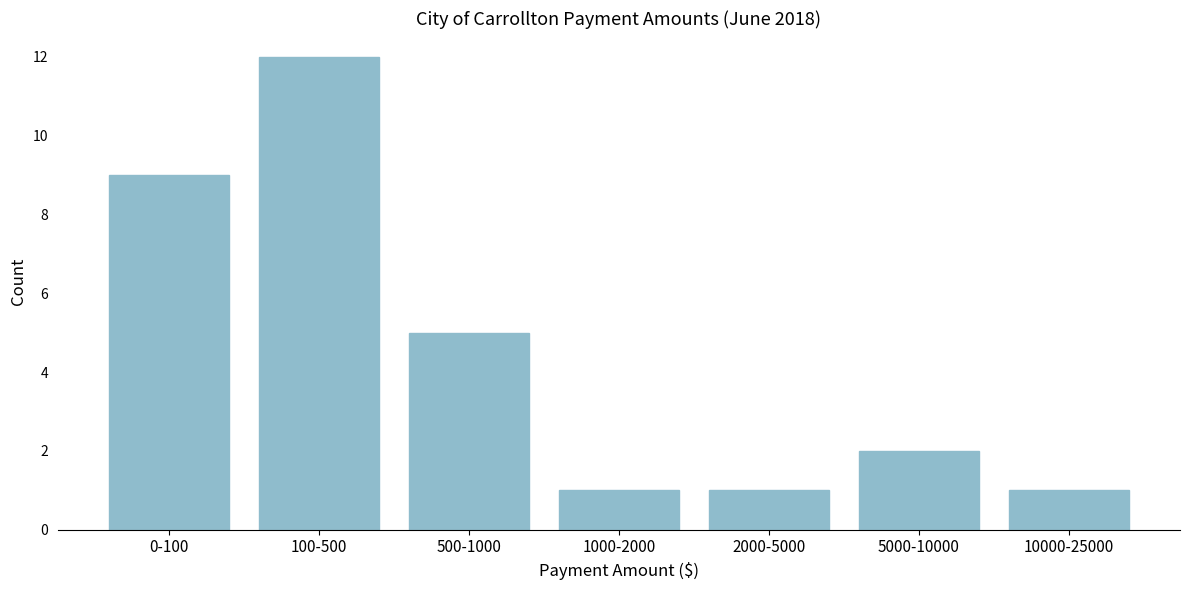

Reading left to right, list all the values displayed in this chart.

9	12	5	1	1	2	1